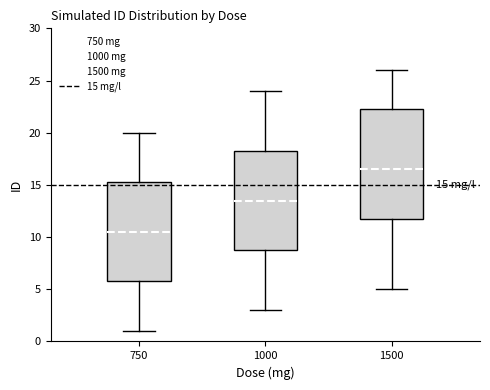

Which box has the lowest median line?

750